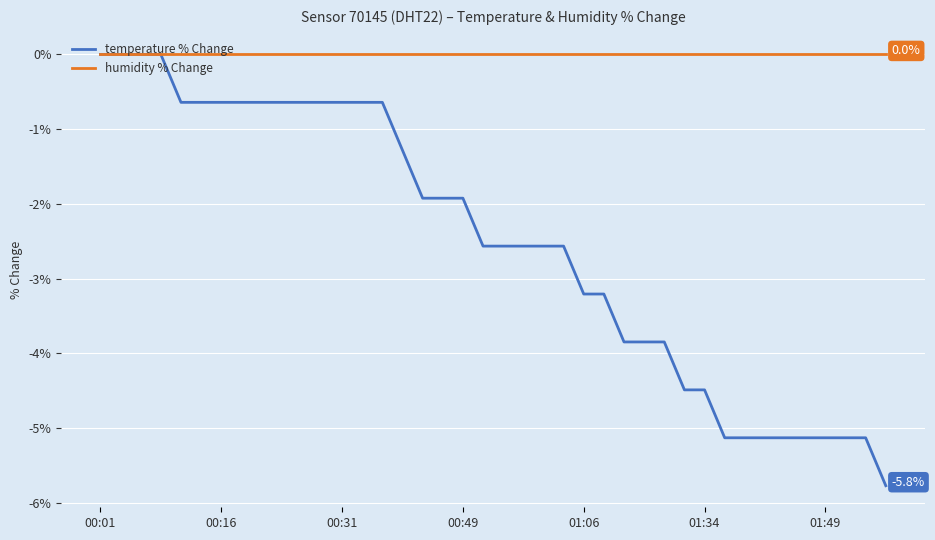

Reading left to right, what are all the values shown in this chart?

temperature % Change: 0.0	0.0	0.0	0.0	-0.6	-0.6	-0.6	-0.6	-0.6	-0.6	-0.6	-0.6	-0.6	-0.6	-0.6	-1.3	-1.9	-1.9	-1.9	-2.6	-2.6	-2.6	-2.6	-2.6	-3.2	-3.2	-3.8	-3.8	-3.8	-4.5	-4.5	-5.1	-5.1	-5.1	-5.1	-5.1	-5.1	-5.1	-5.1	-5.8
humidity % Change: 0.0	0.0	0.0	0.0	0.0	0.0	0.0	0.0	0.0	0.0	0.0	0.0	0.0	0.0	0.0	0.0	0.0	0.0	0.0	0.0	0.0	0.0	0.0	0.0	0.0	0.0	0.0	0.0	0.0	0.0	0.0	0.0	0.0	0.0	0.0	0.0	0.0	0.0	0.0	0.0